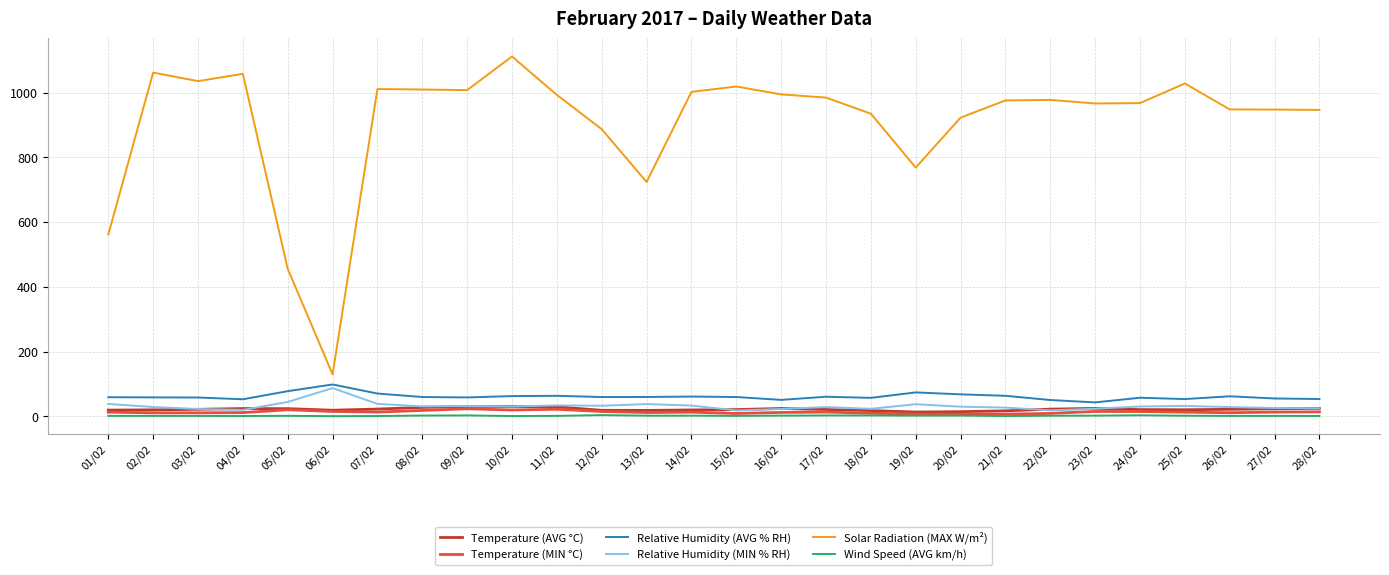

True or false: Temperature (MIN °C) has a value of 14.7 at 12/02.

True